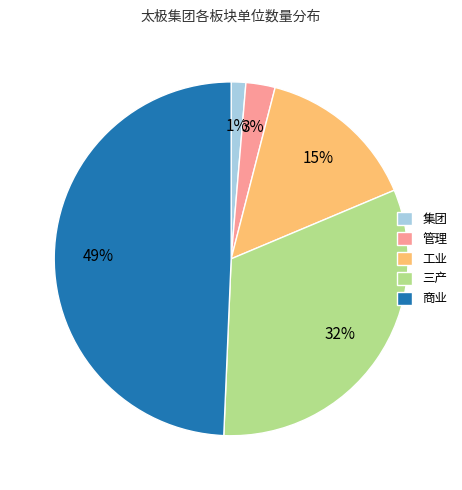

Rank the categories by value from highest to lowest.

商业, 三产, 工业, 管理, 集团